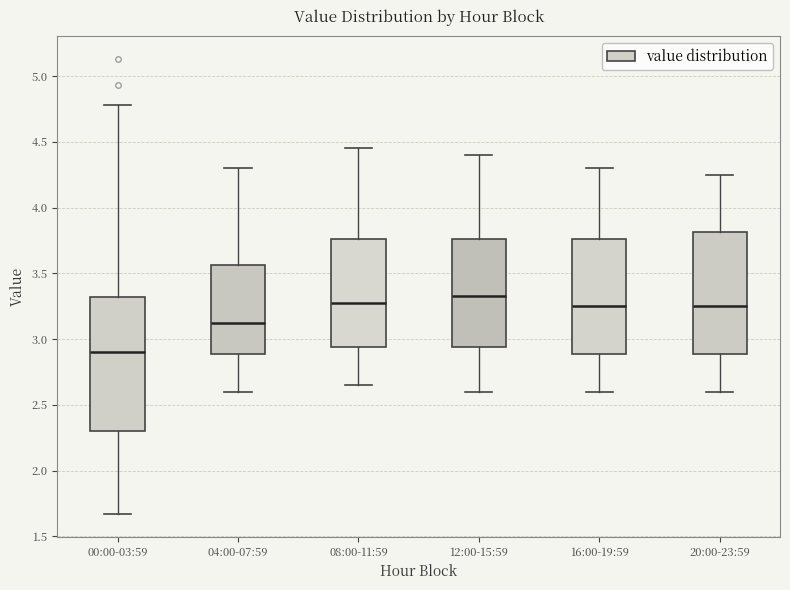

Reading left to right, read every box against the y-axis: the position of its median line, the range the box covers, and the ends of its whiskers. The values are not printed on the chart, so give them approximately, as read against the axis.

00:00-03:59: median 2.90, box 2.30 to 3.30, whiskers 1.65 to 4.80
04:00-07:59: median 3.15, box 2.90 to 3.55, whiskers 2.60 to 4.30
08:00-11:59: median 3.30, box 2.95 to 3.75, whiskers 2.65 to 4.45
12:00-15:59: median 3.35, box 2.95 to 3.75, whiskers 2.60 to 4.40
16:00-19:59: median 3.25, box 2.90 to 3.75, whiskers 2.60 to 4.30
20:00-23:59: median 3.25, box 2.90 to 3.80, whiskers 2.60 to 4.25